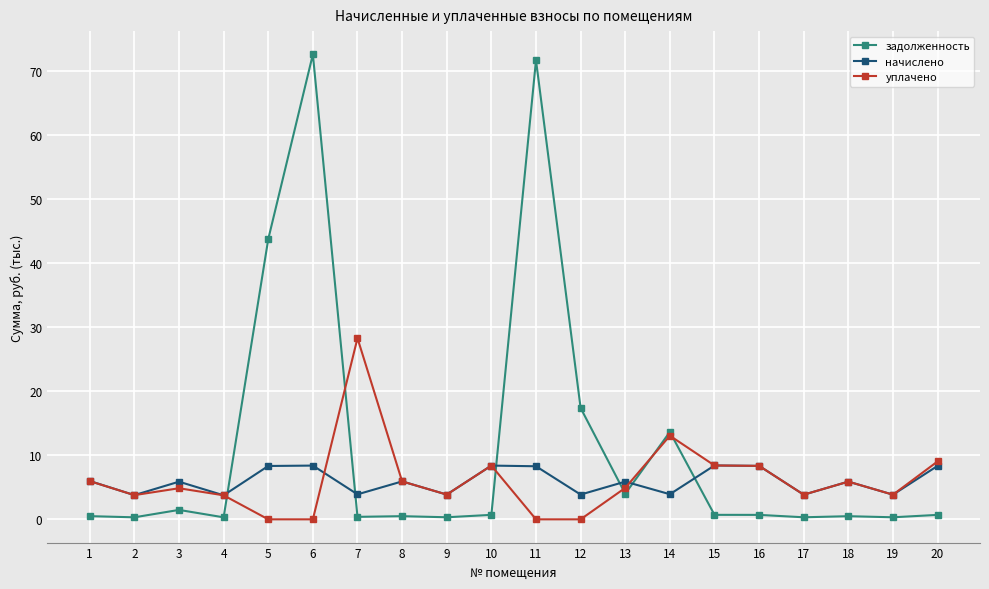

True or false: задолженность has a value of 17.4 at 12.

True